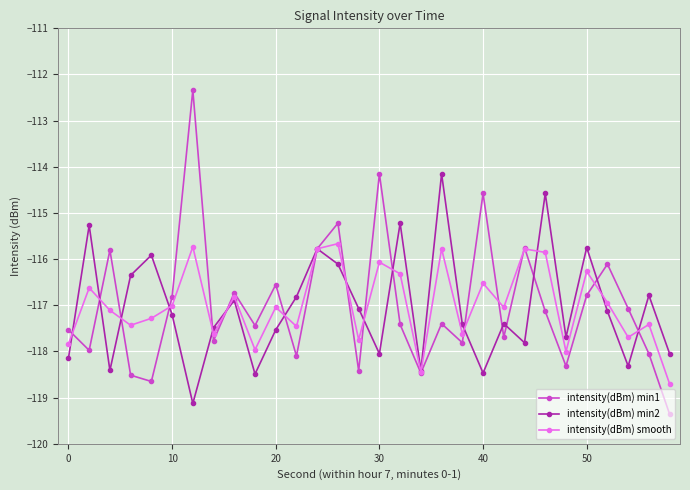

What is the highest value of the intensity(dBm) min2 series?

-114.2